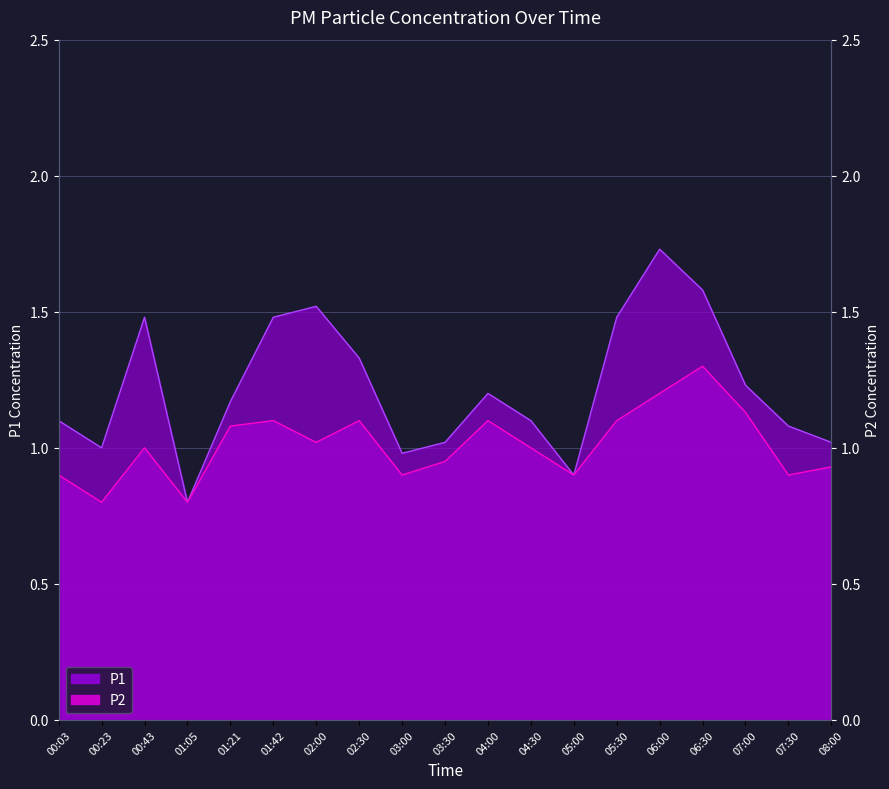

What are all the series names shown in the legend?

P1, P2